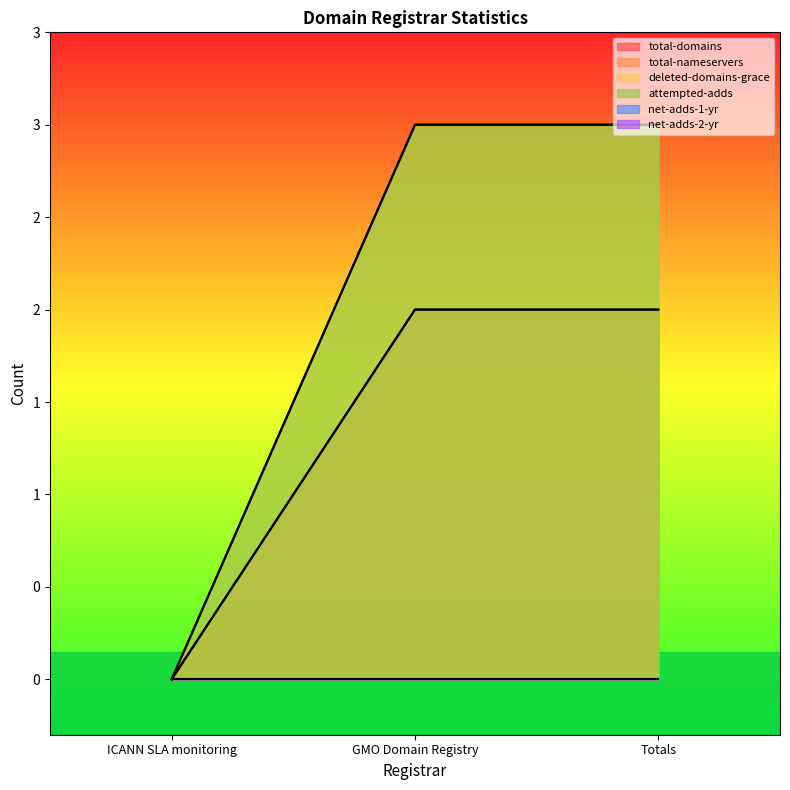

Reading left to right, what are all the values shown in this chart?

total-domains: 0	2	2
total-nameservers: 0	2	2
deleted-domains-grace: 0	3	3
attempted-adds: 0	3	3